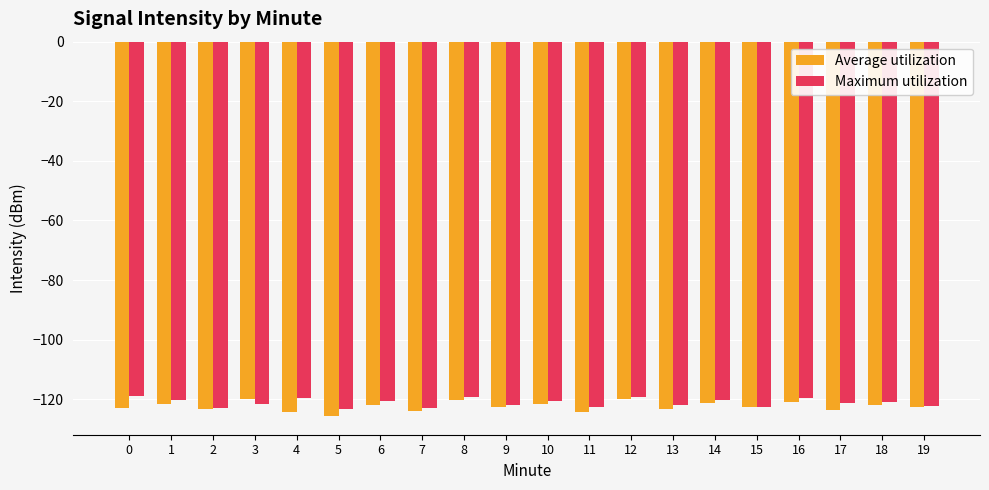

How many series are shown in this chart?

2